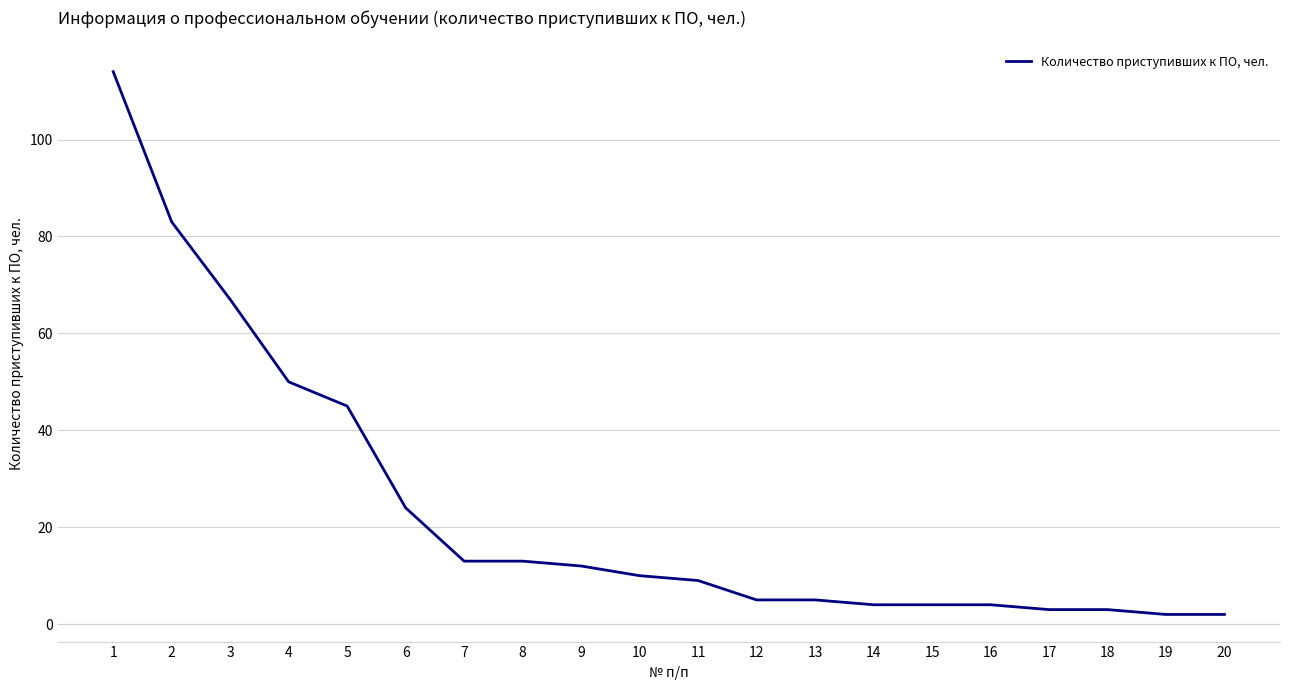

Read the value at 7.

13